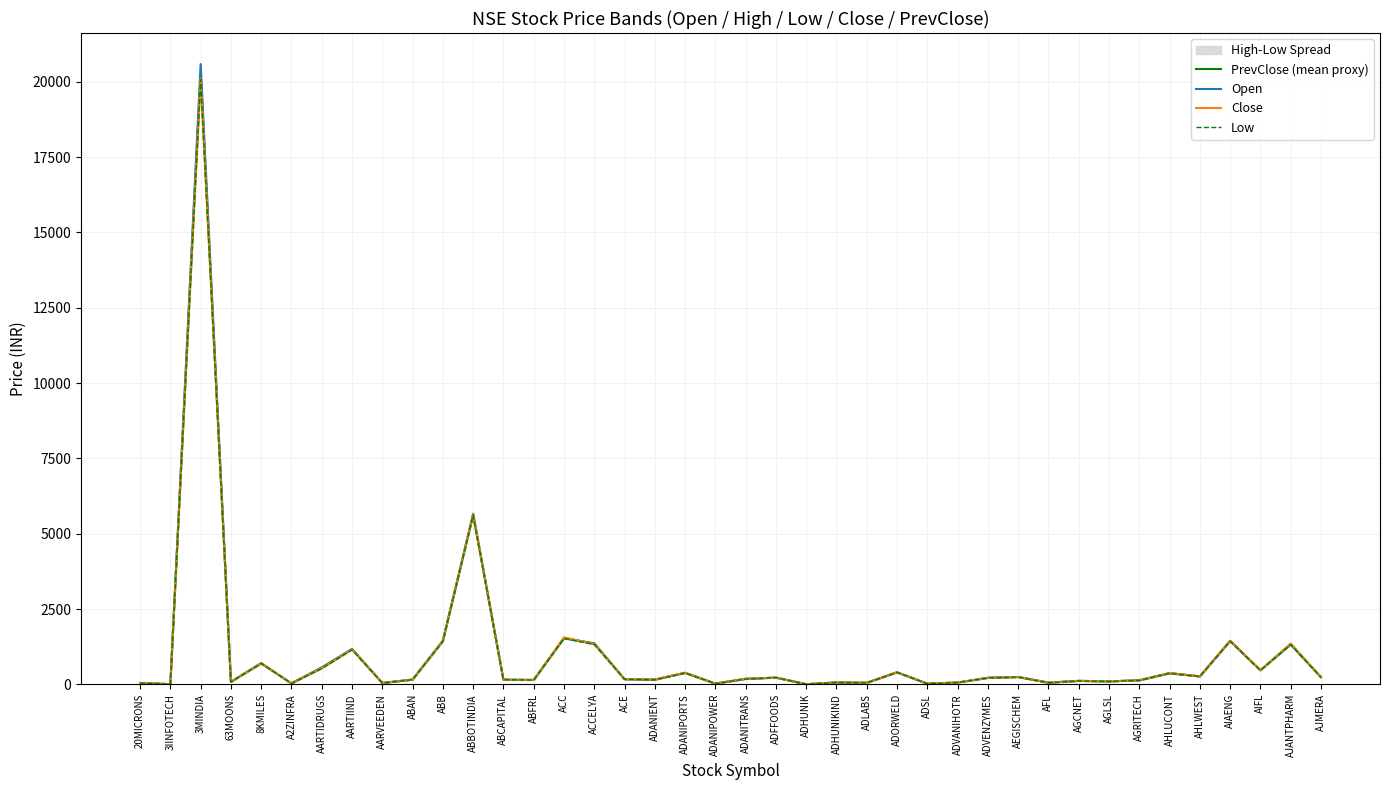

At which category does Low reach its first local valley?

3IINFOTECH